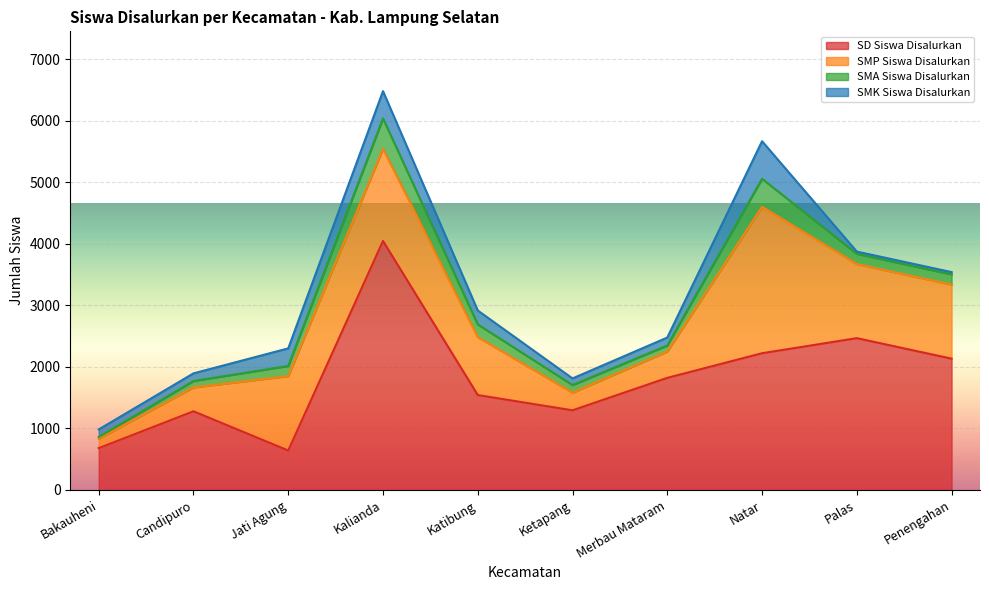

What is the total value across all series at Kalianda?

6478